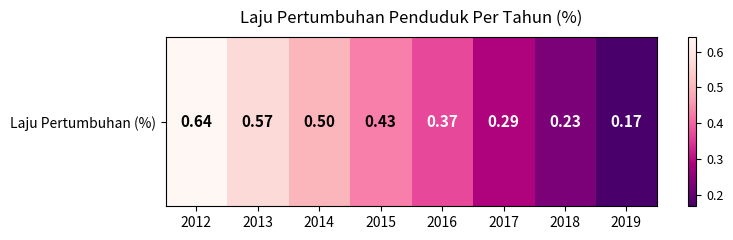

Reading left to right, extract all data points from this chart.

2012=0.6	2013=0.6	2014=0.5	2015=0.4	2016=0.4	2017=0.3	2018=0.2	2019=0.2